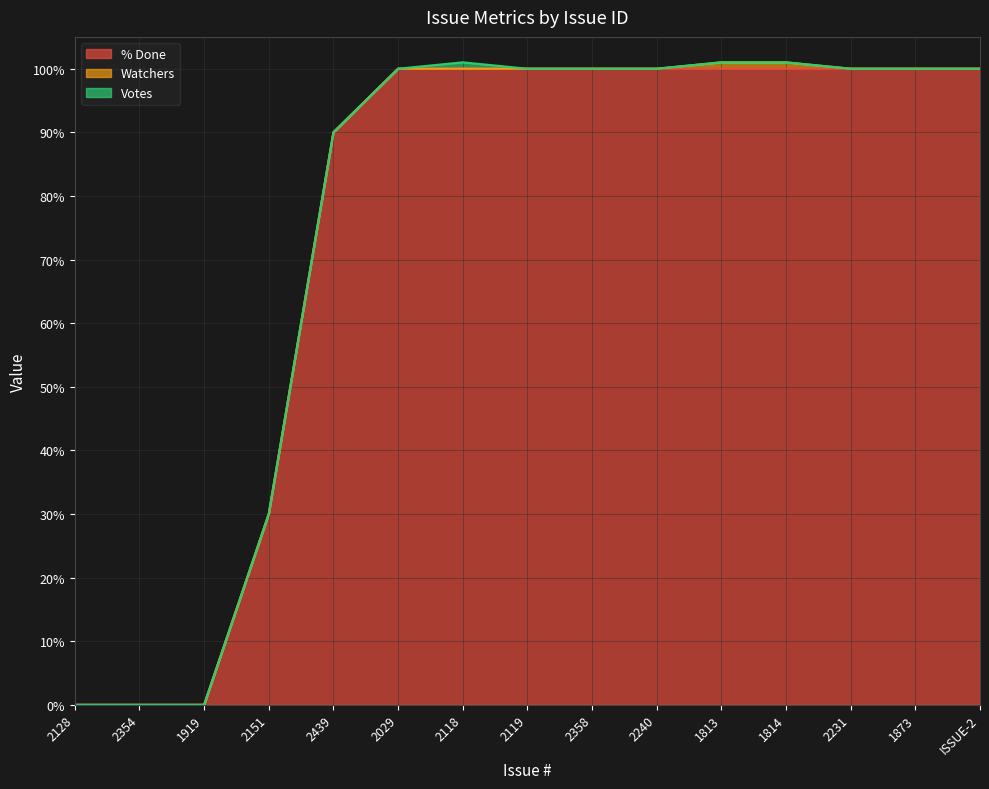

How many Votes values are between 0 and 1?

15